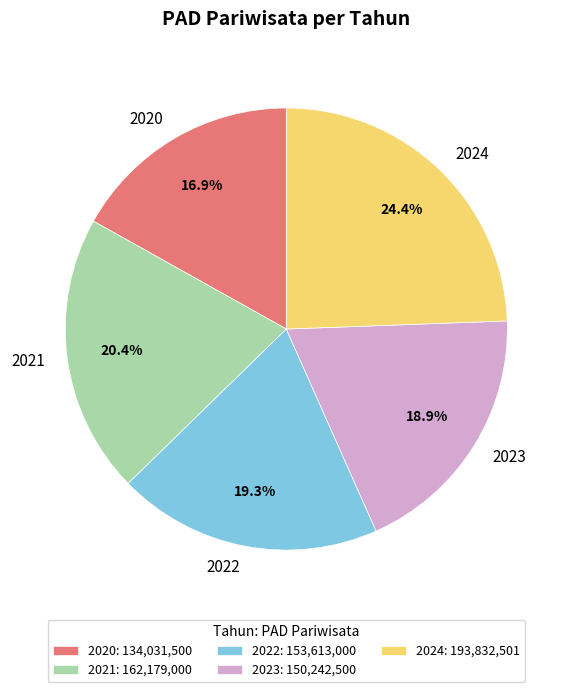

To the nearest percent, what percentage of the pie is 2023?

19%